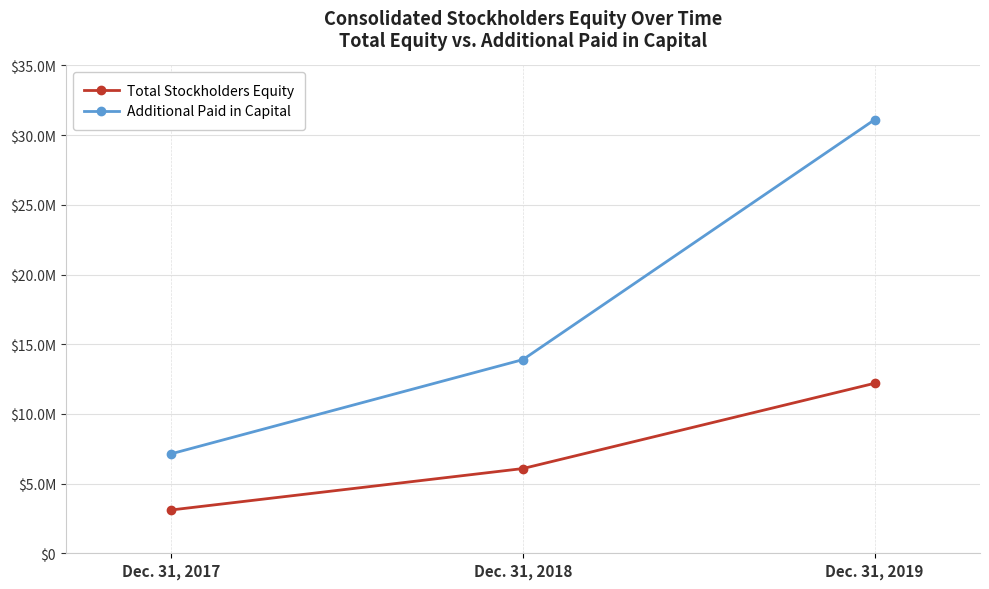

Reading left to right, transcribe all the data shown in this chart.

Total Stockholders Equity: Dec. 31, 2017=3108287	Dec. 31, 2018=6079349	Dec. 31, 2019=12195212
Additional Paid in Capital: Dec. 31, 2017=7139409	Dec. 31, 2018=13894844	Dec. 31, 2019=31104373